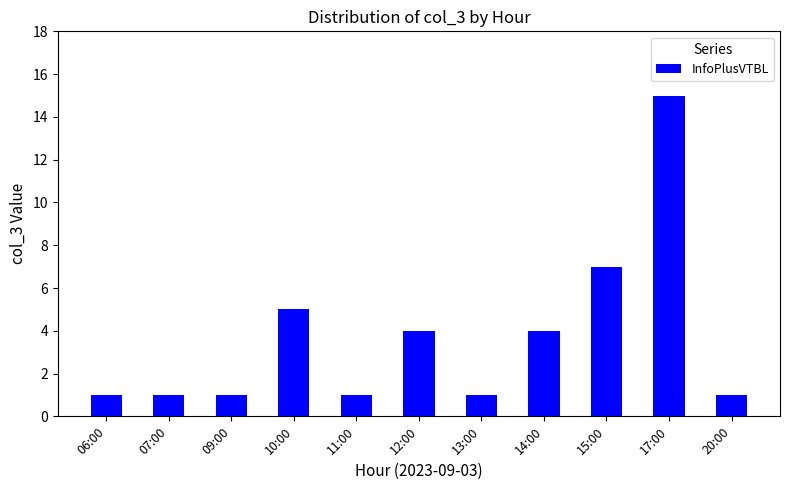

Reading left to right, extract all data points from this chart.

06:00=1	07:00=1	09:00=1	10:00=5	11:00=1	12:00=4	13:00=1	14:00=4	15:00=7	17:00=15	20:00=1